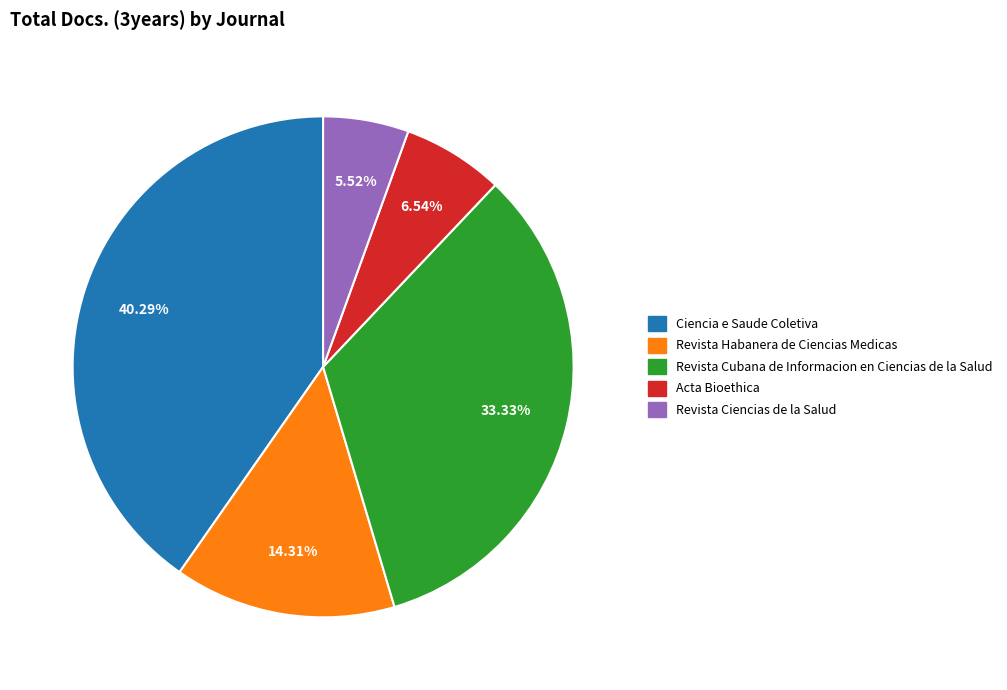

How many segments does this pie chart have?

5